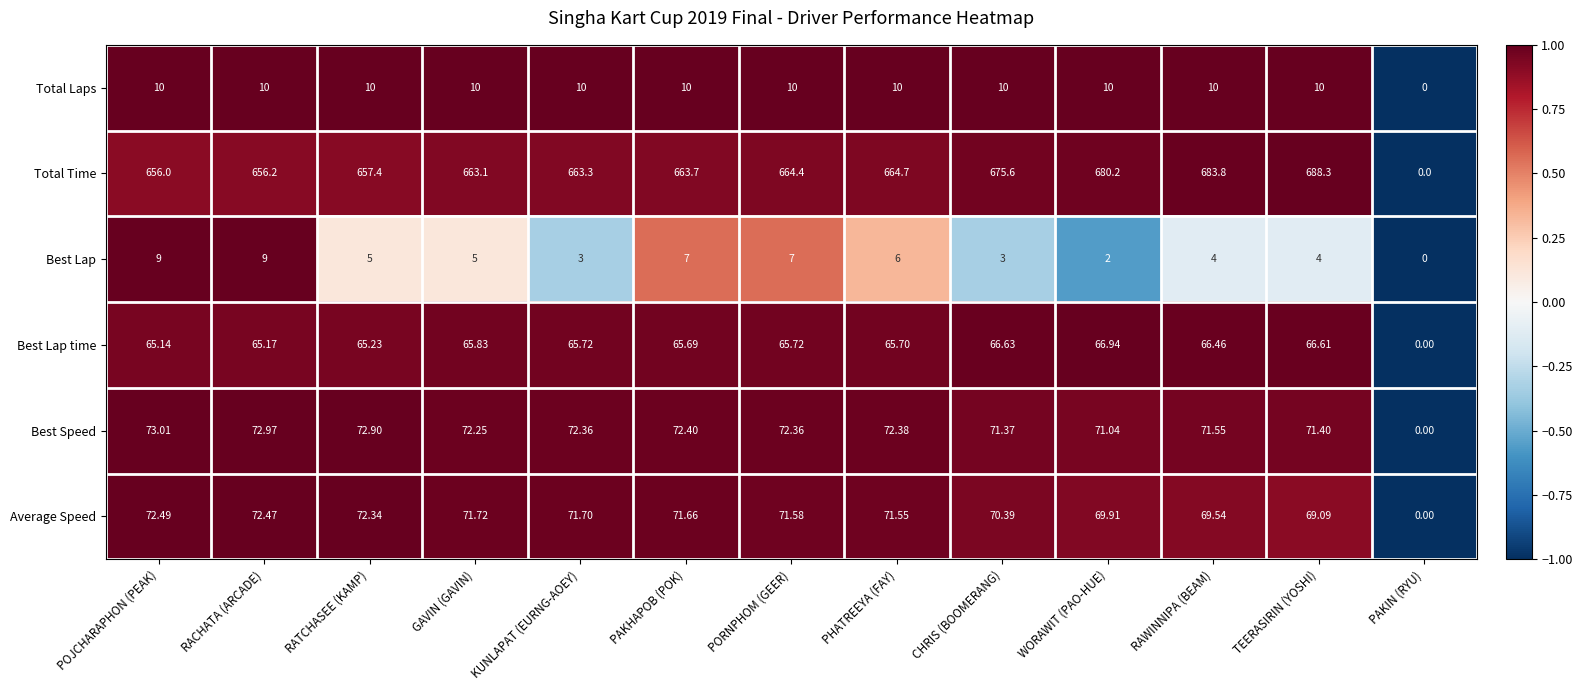

Where does the Average Speed series first go above 71?

POJCHARAPHON (PEAK)